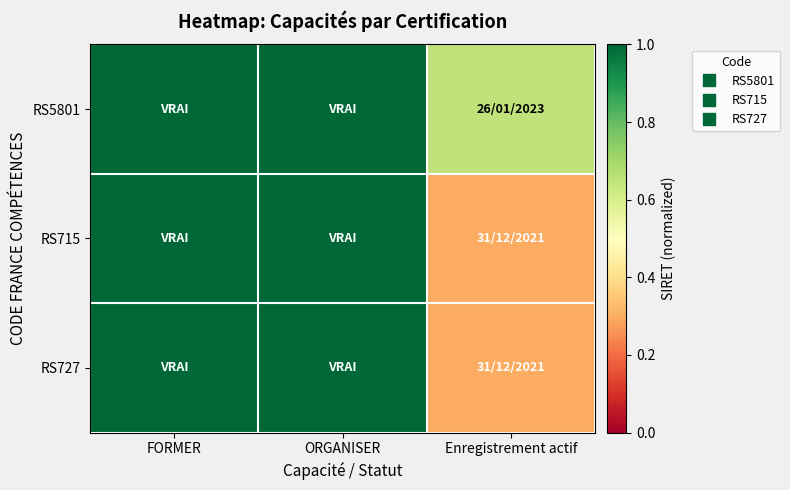

What is the spread (max minus min) of values at Enregistrement actif?

0.4